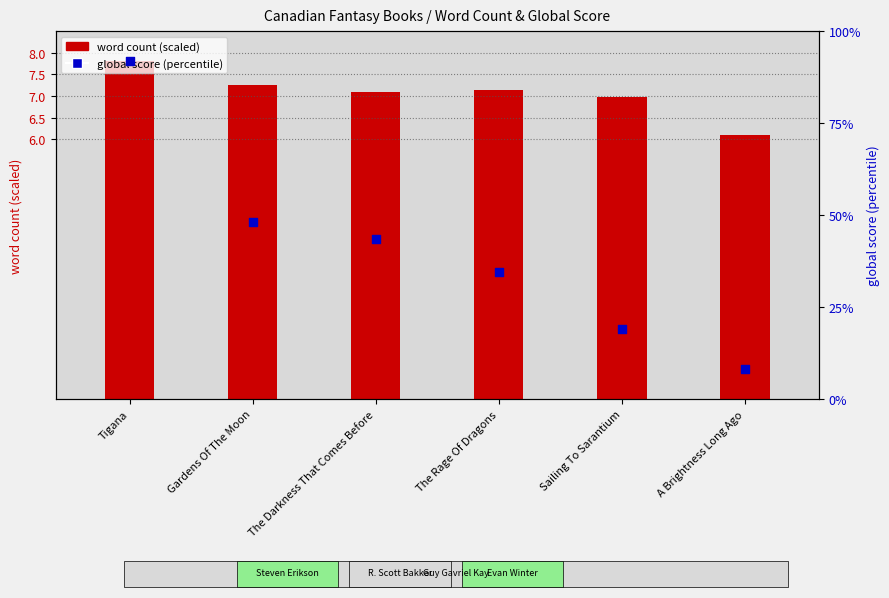

Which series reaches the maximum Y coordinate?

global score (percentile)